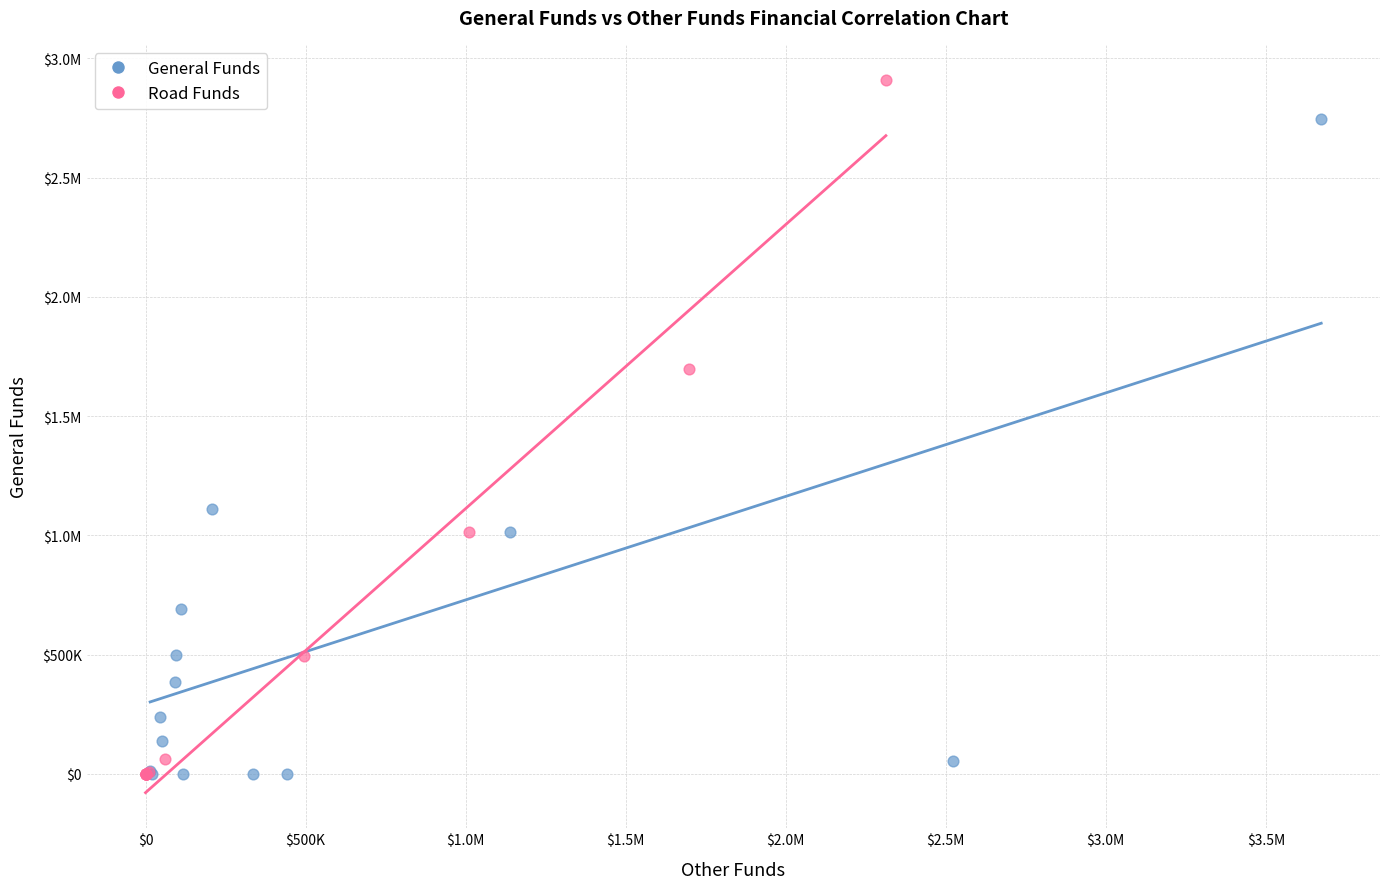

What are all the series names shown in the legend?

General Funds, Road Funds